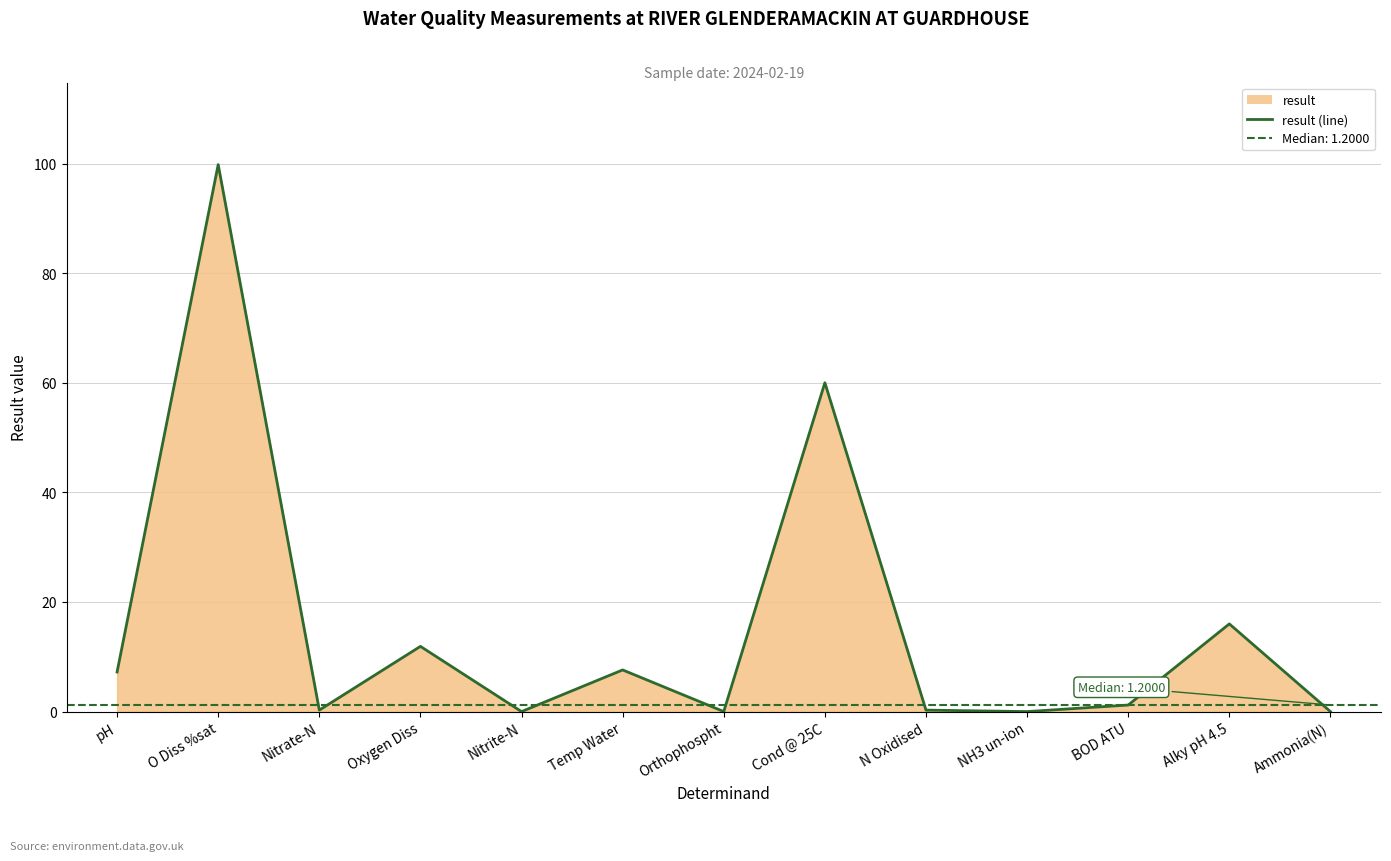

Does the chart display data point markers on the line(s)?

No